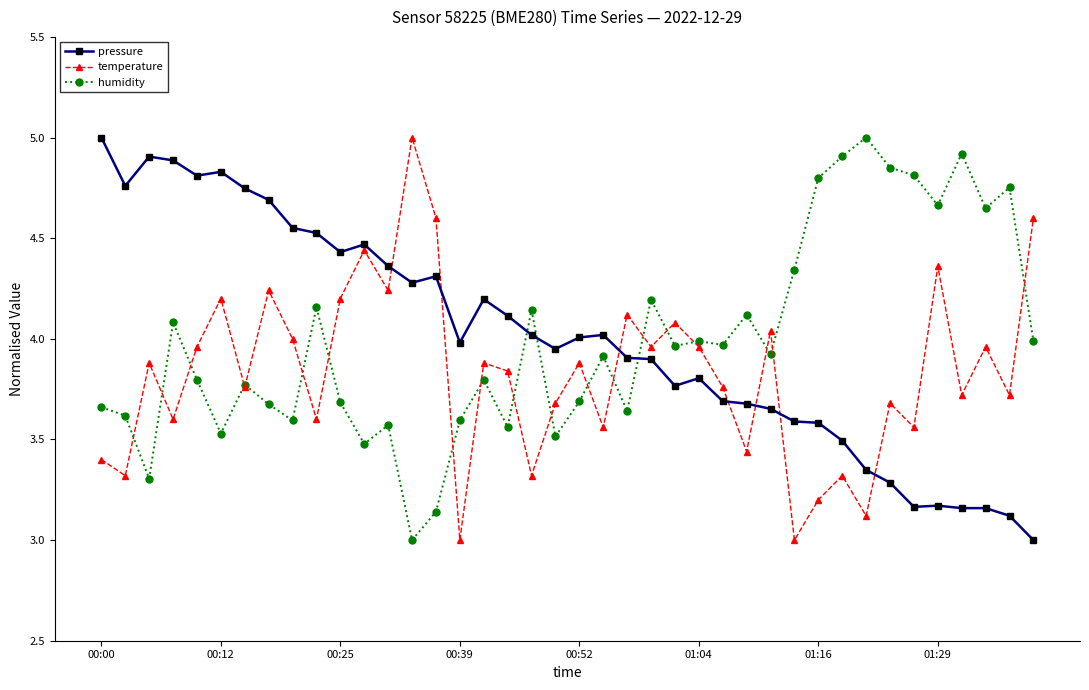

At how many categories does at least one series exceed 3?

40